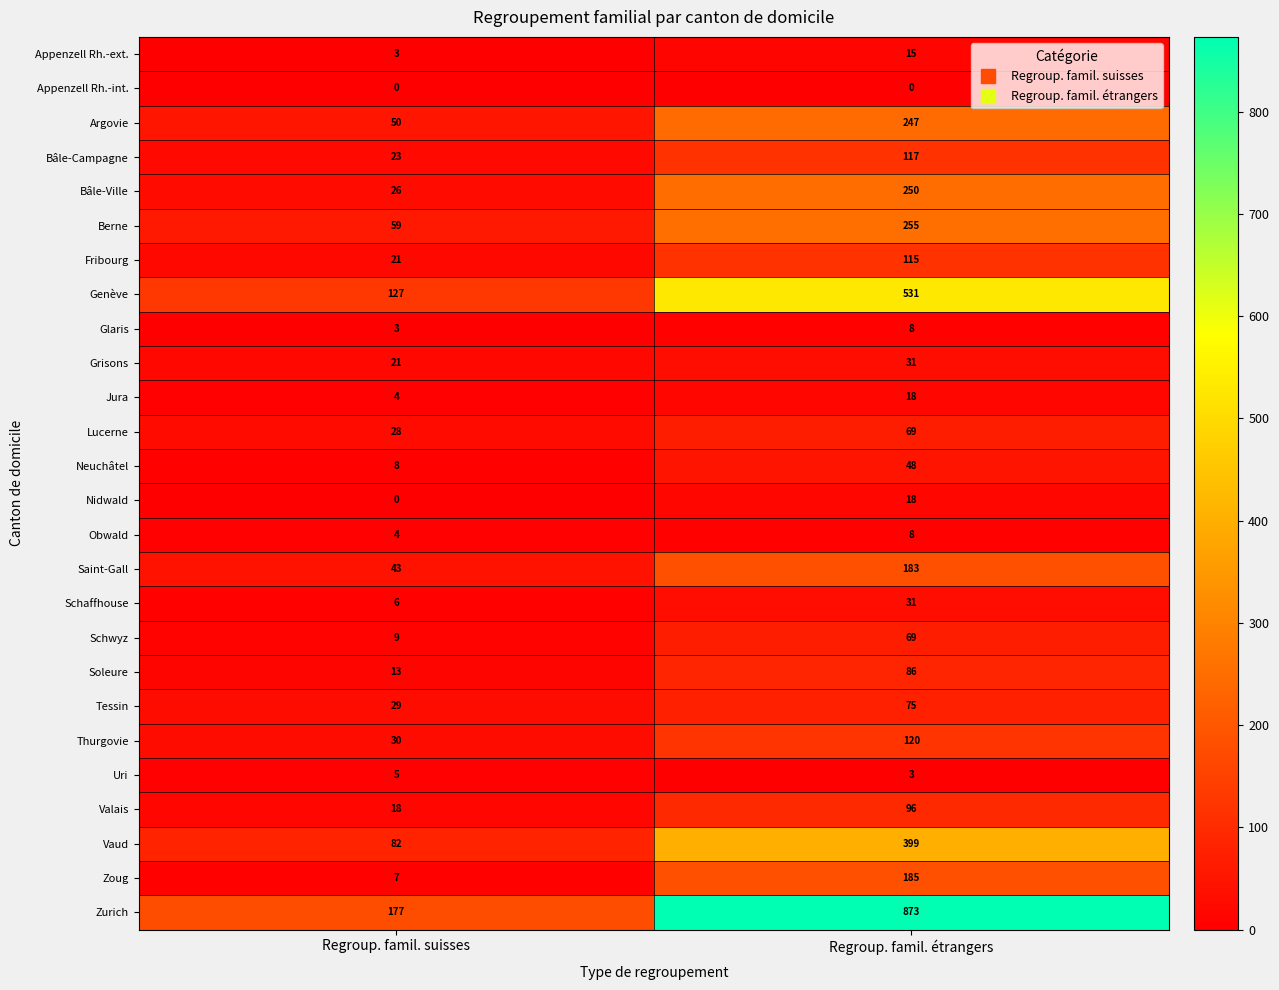

Is the value of Vaud at Regroup. famil. étrangers greater than the value of Neuchâtel at Regroup. famil. étrangers?

Yes